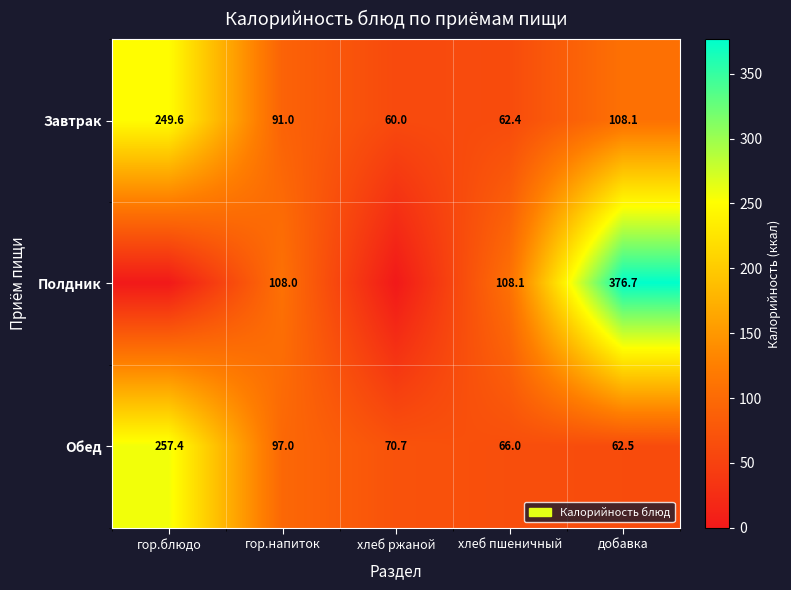

Is it true that Завтрак equals 65.2 at добавка?

False